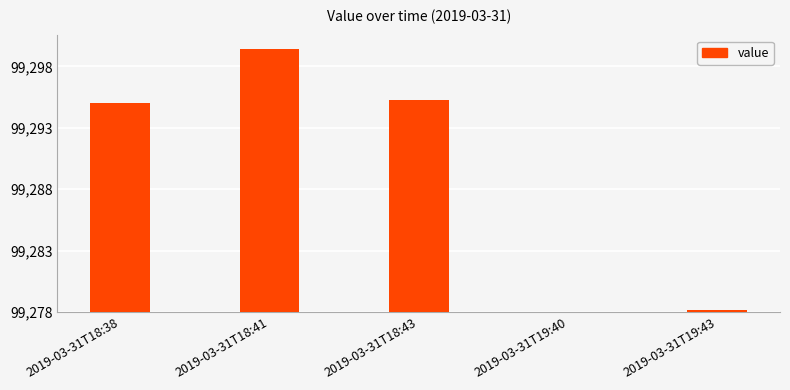

Is it true that the value at 2019-03-31T19:43 is 0.3?

False